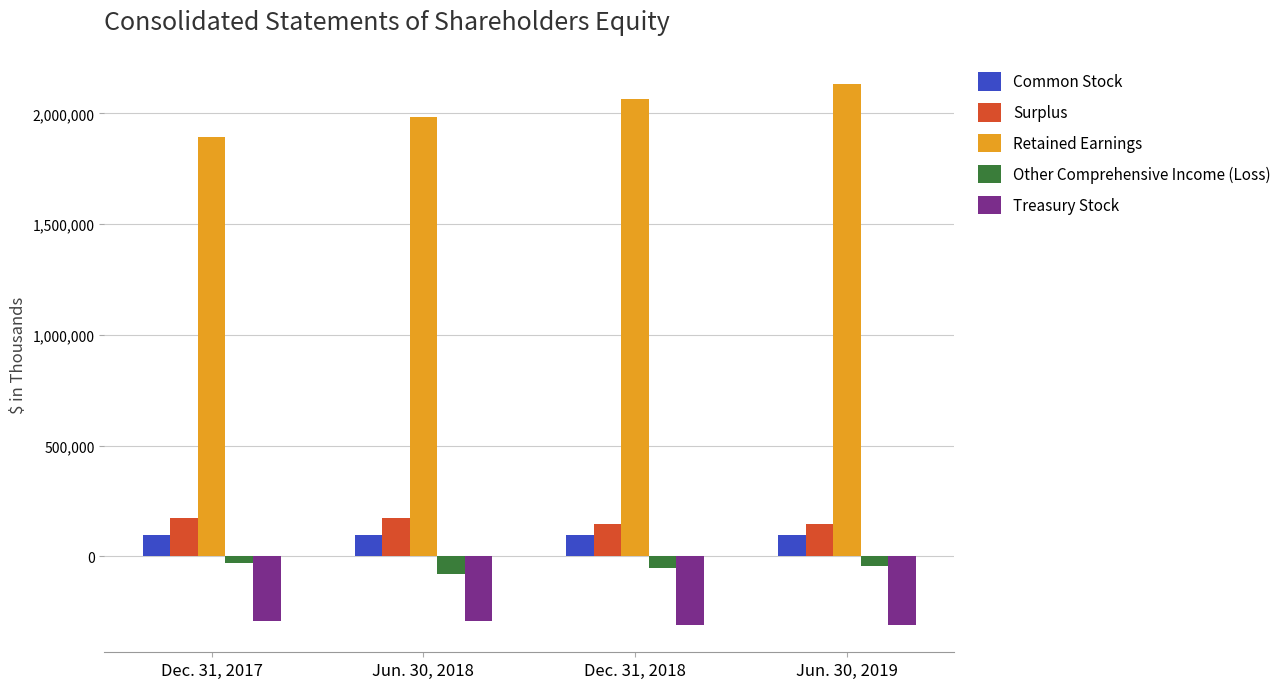

Which series has the largest total across all categories?

Retained Earnings